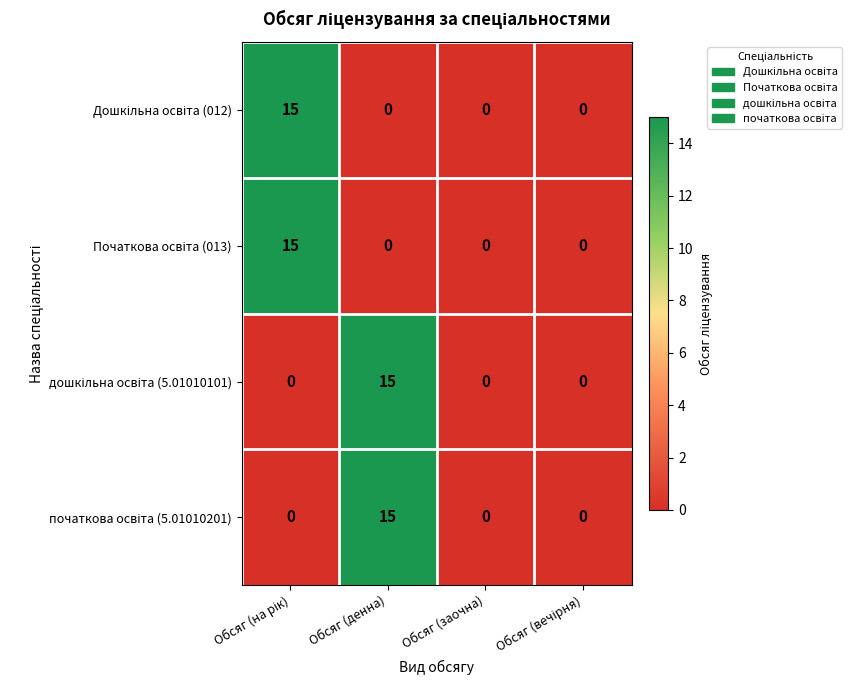

What is the difference between the highest and lowest values at Обсяг (денна)?

15